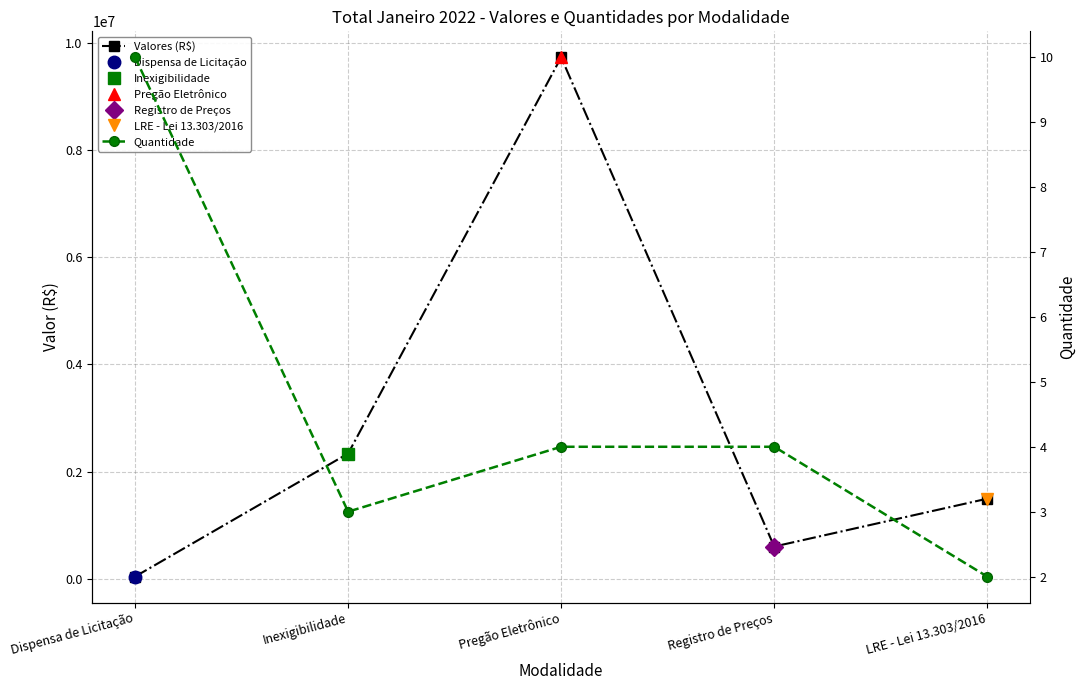

Which series has the largest total across all categories?

Valores (R$)